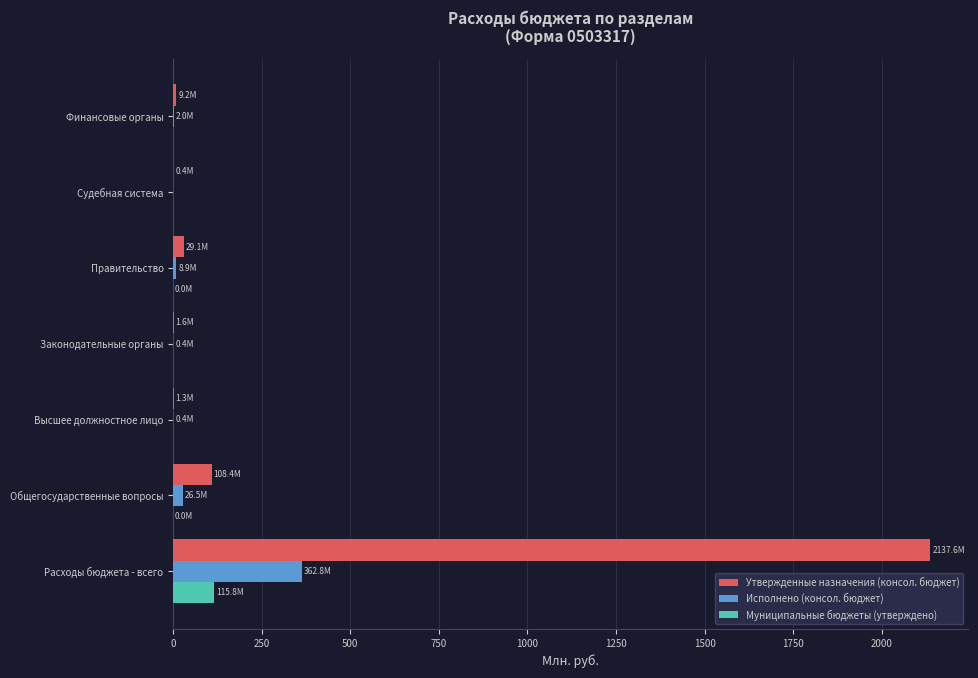

At which category is the sum across all series the highest?

Расходы бюджета - всего